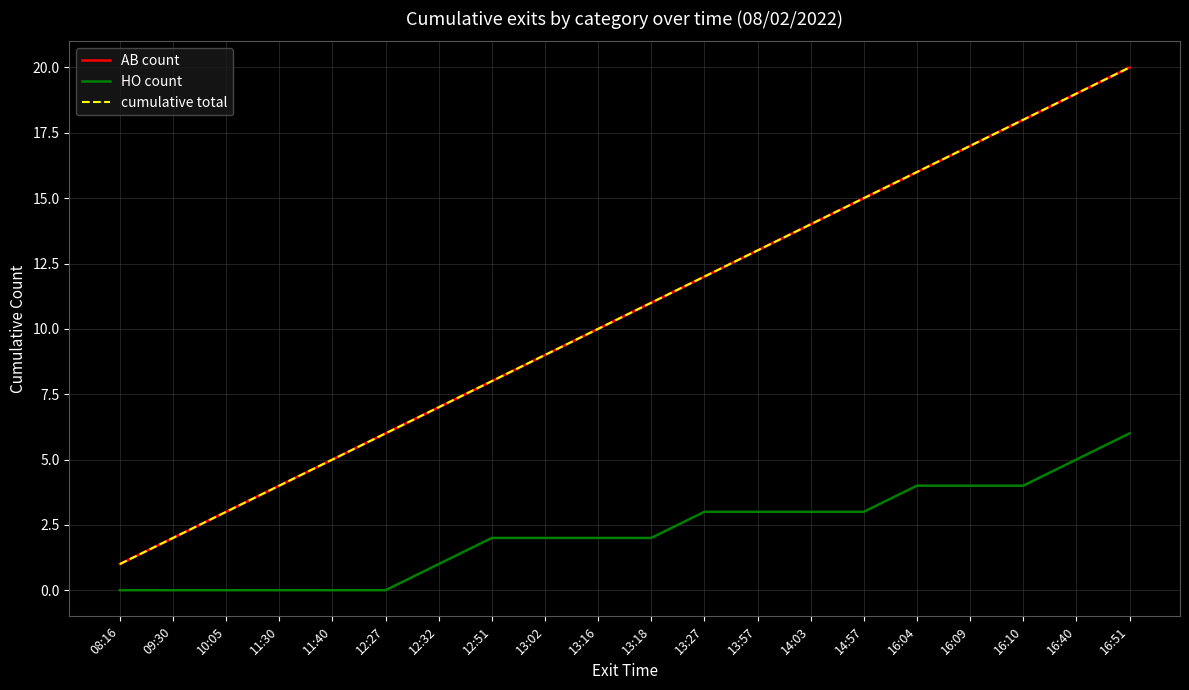

Is this an area chart (filled region under the line)?

No